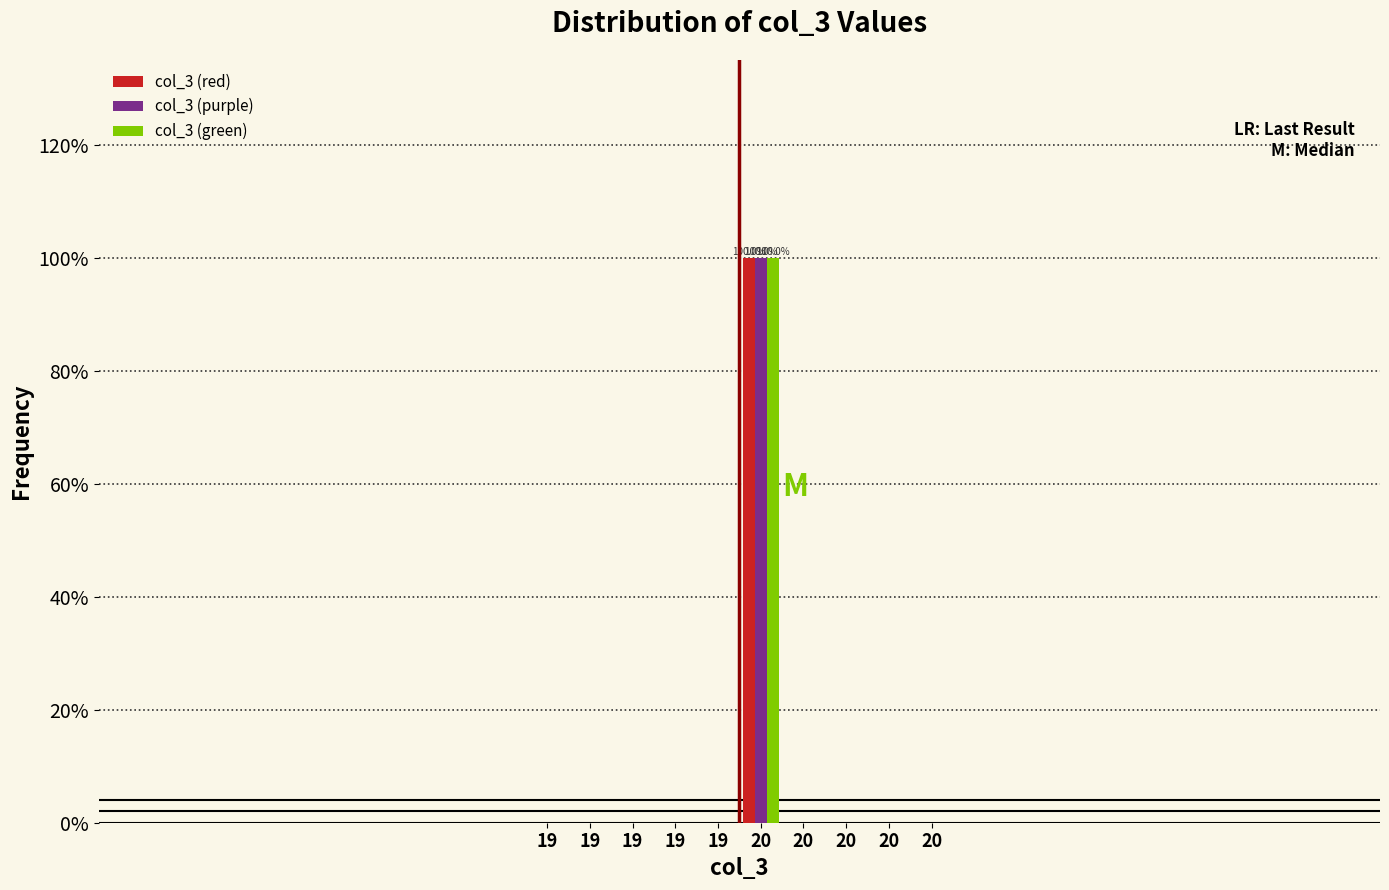

What are all the series names shown in the legend?

col_3 (red), col_3 (purple), col_3 (green)